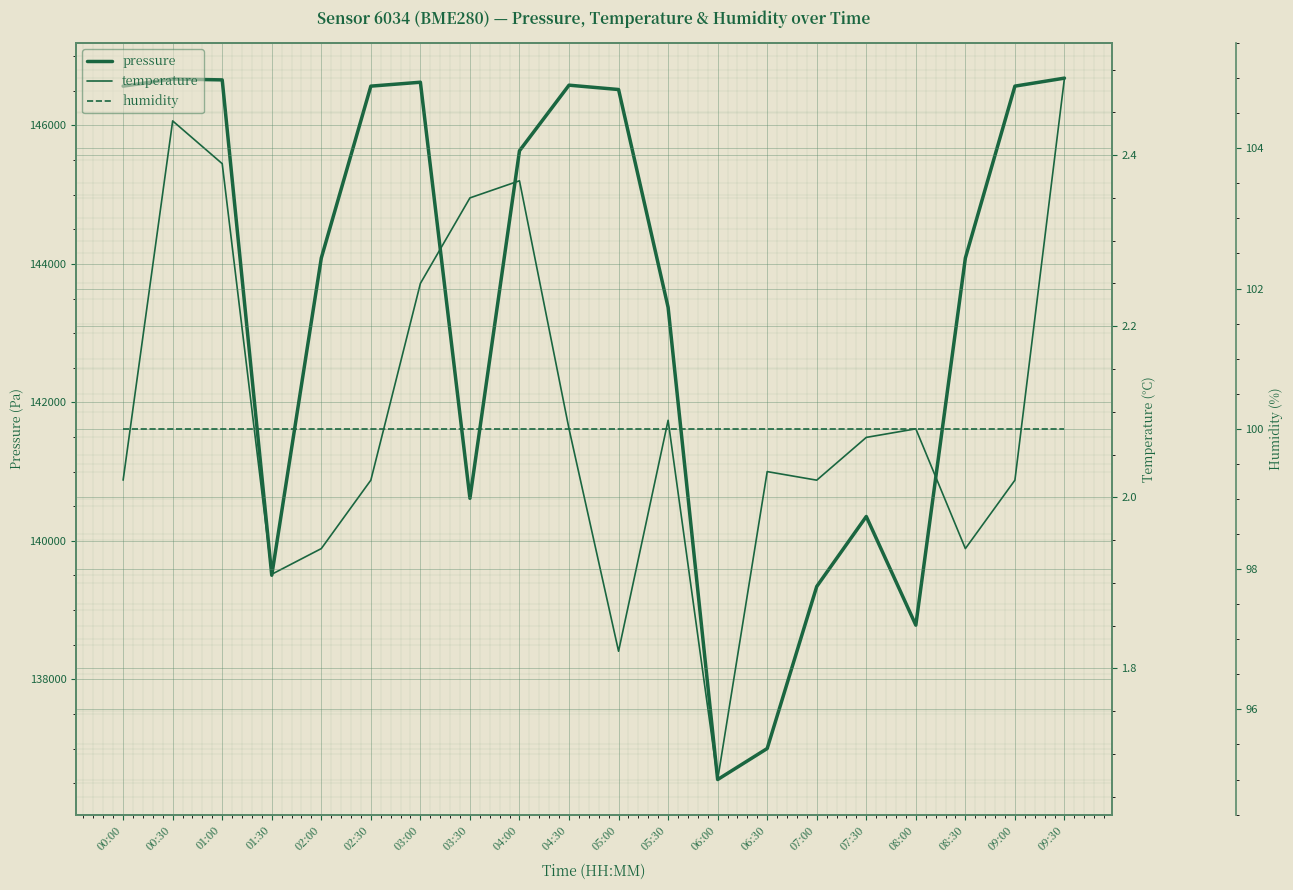

At which label does pressure first exceed 145634?

00:00